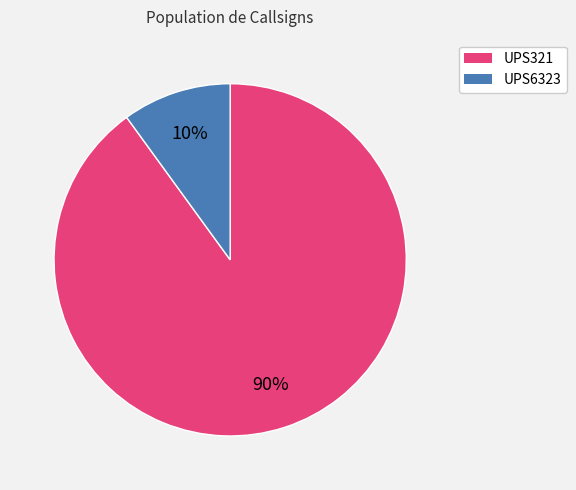

To the nearest percent, what is the combined percentage of UPS321 and UPS6323?

100%